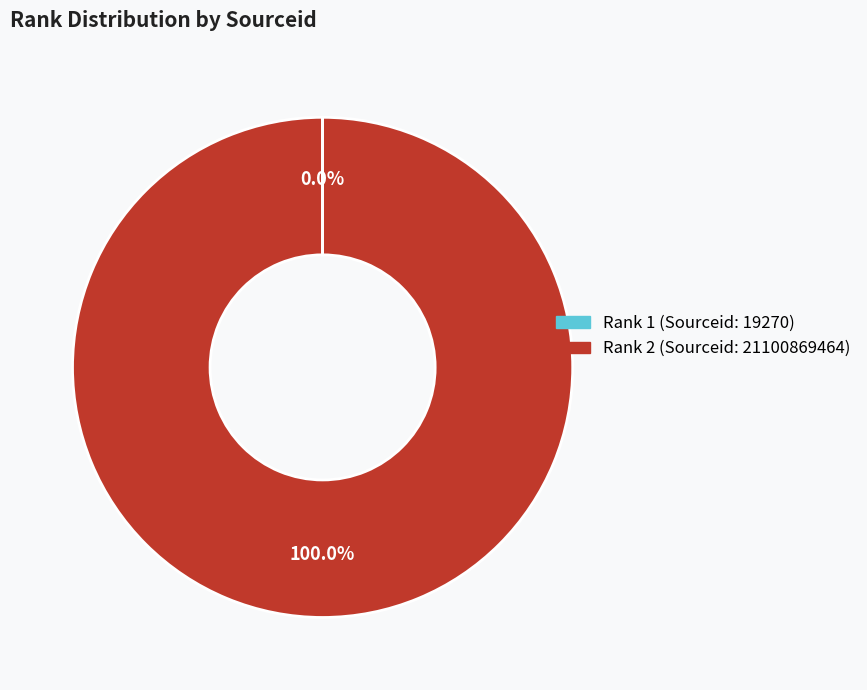

Is there any slice that represents more than half of the pie?

Yes